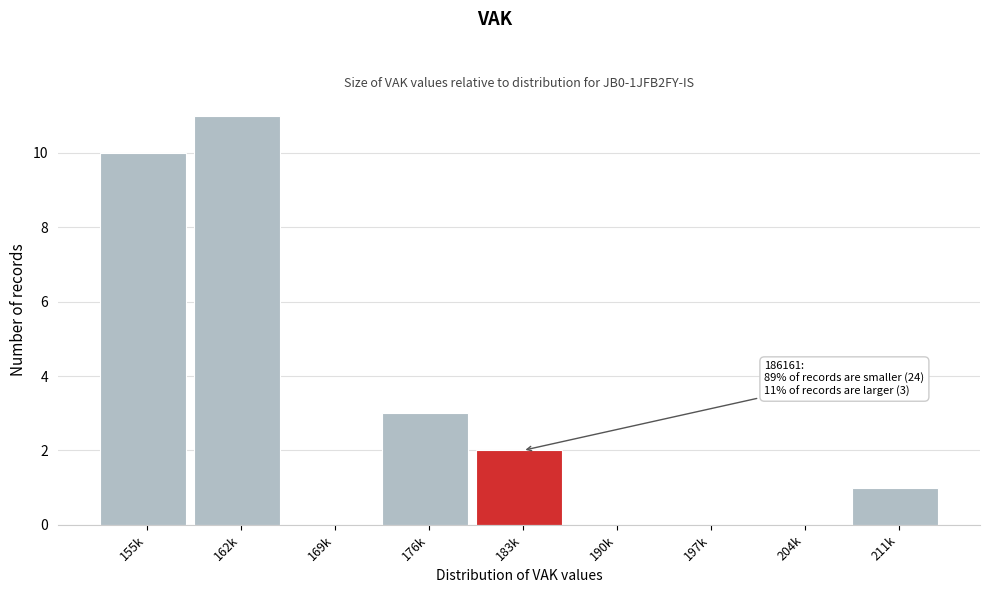

Reading left to right, list all the values displayed in this chart.

155k=10	162k=11	169k=0	176k=3	183k=2	190k=0	197k=0	204k=0	211k=1